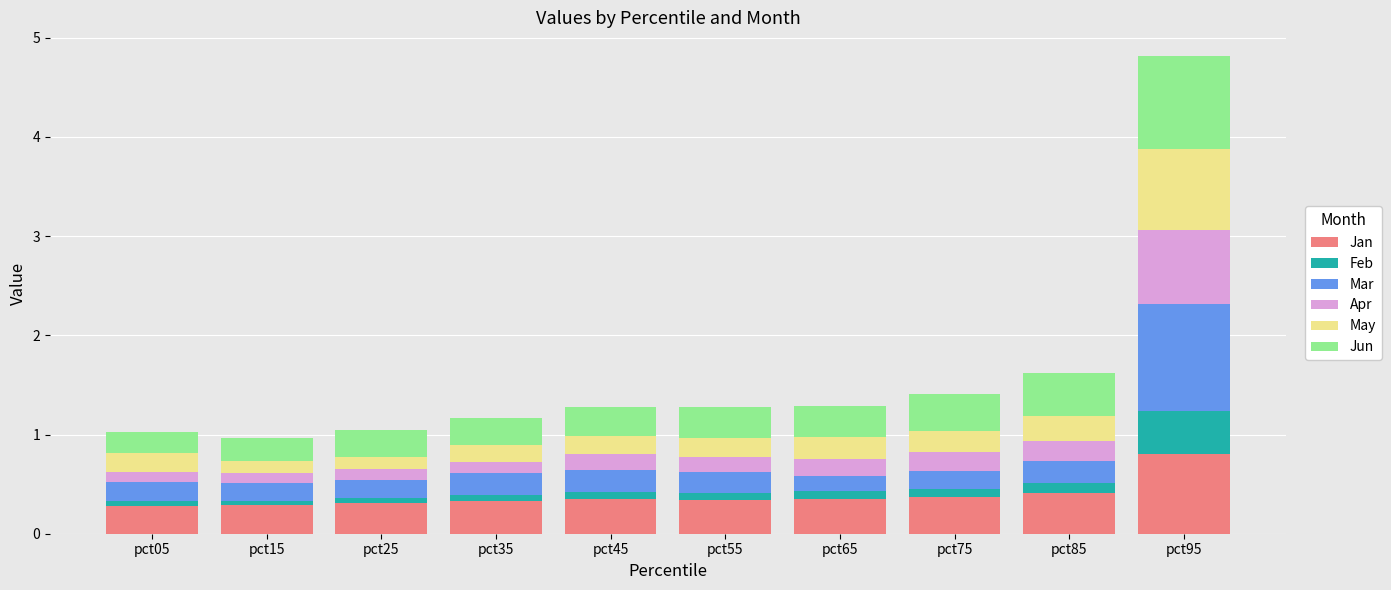

What is the approximate value of Jan at pct95?

0.8